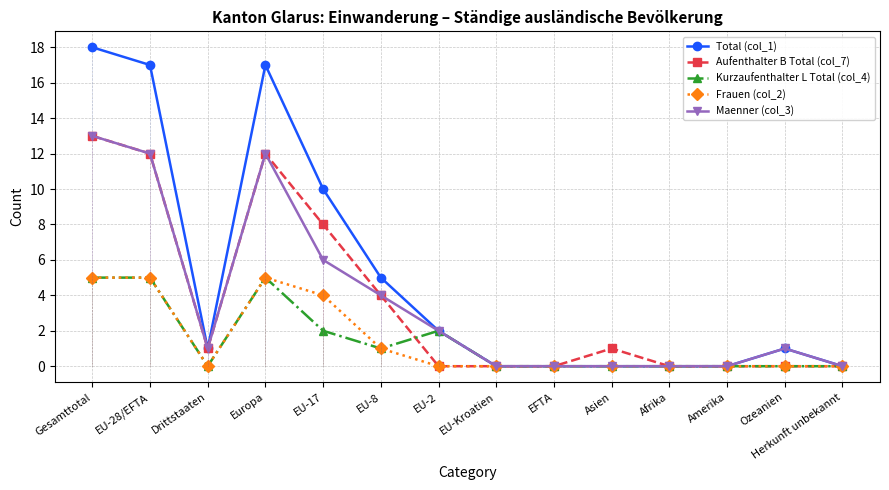

What are all the series names shown in the legend?

Total (col_1), Aufenthalter B Total (col_7), Kurzaufenthalter L Total (col_4), Frauen (col_2), Maenner (col_3)